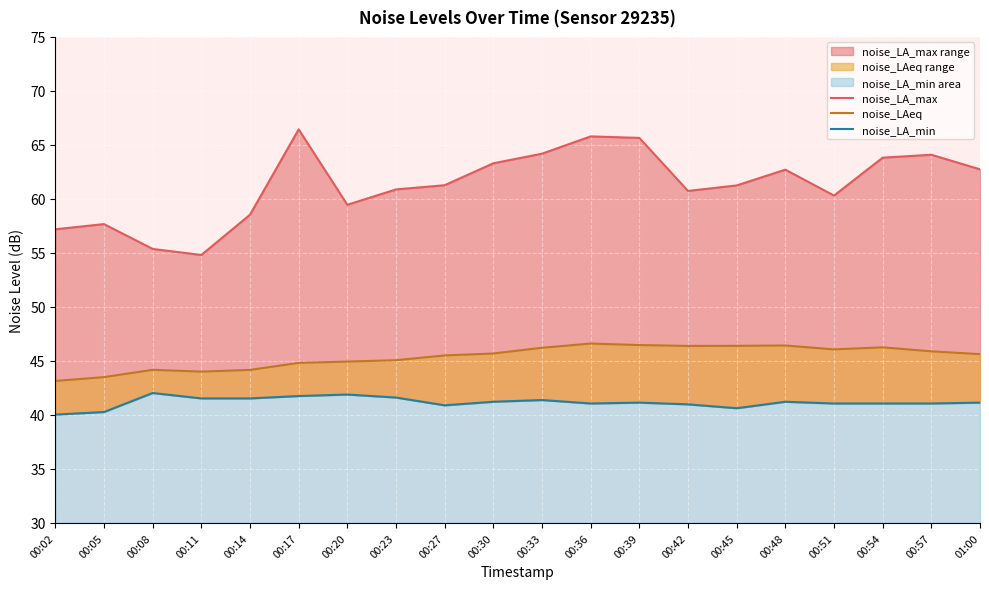

What is the lowest value of the noise_LAeq series?

43.1